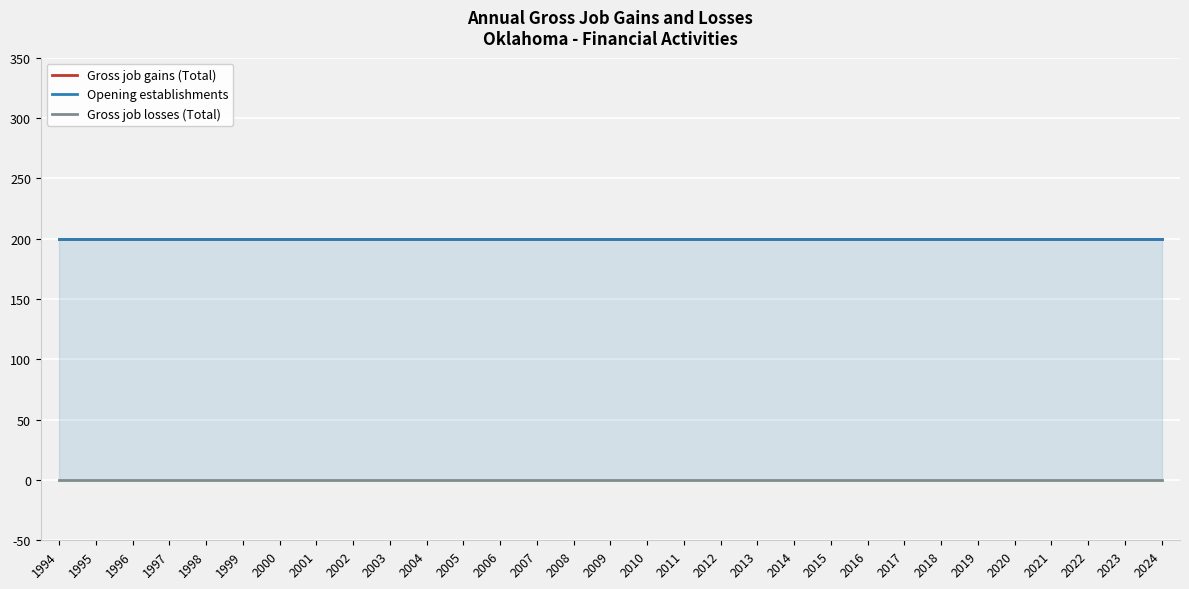

What is the total value across all series at 2012?

400